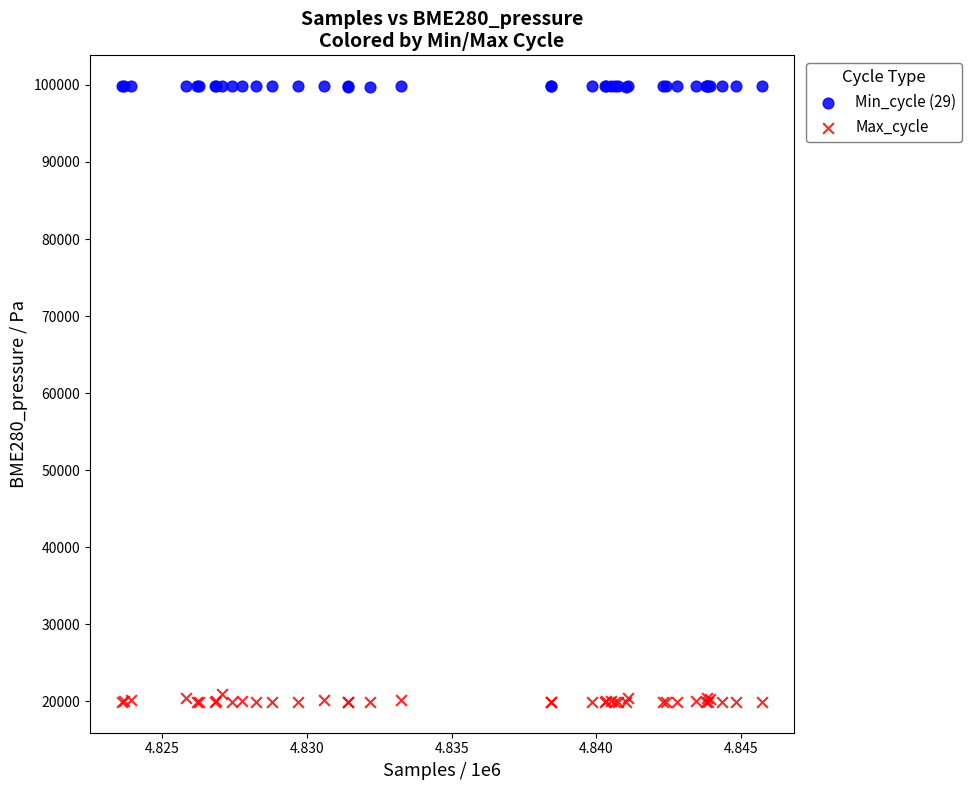

Which series reaches the maximum Y coordinate?

Min_cycle (29)